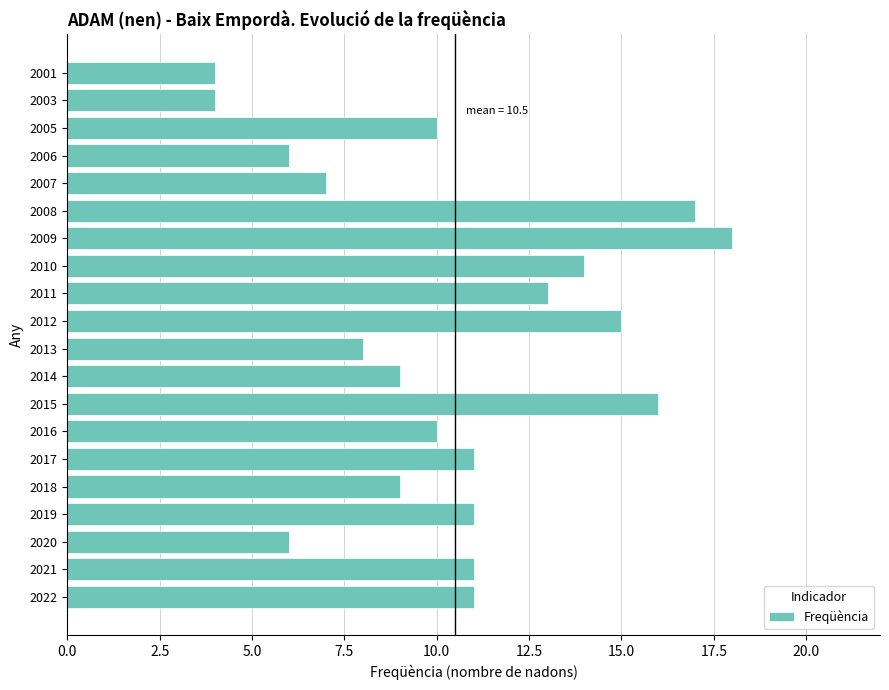

How many values are below 11?

10